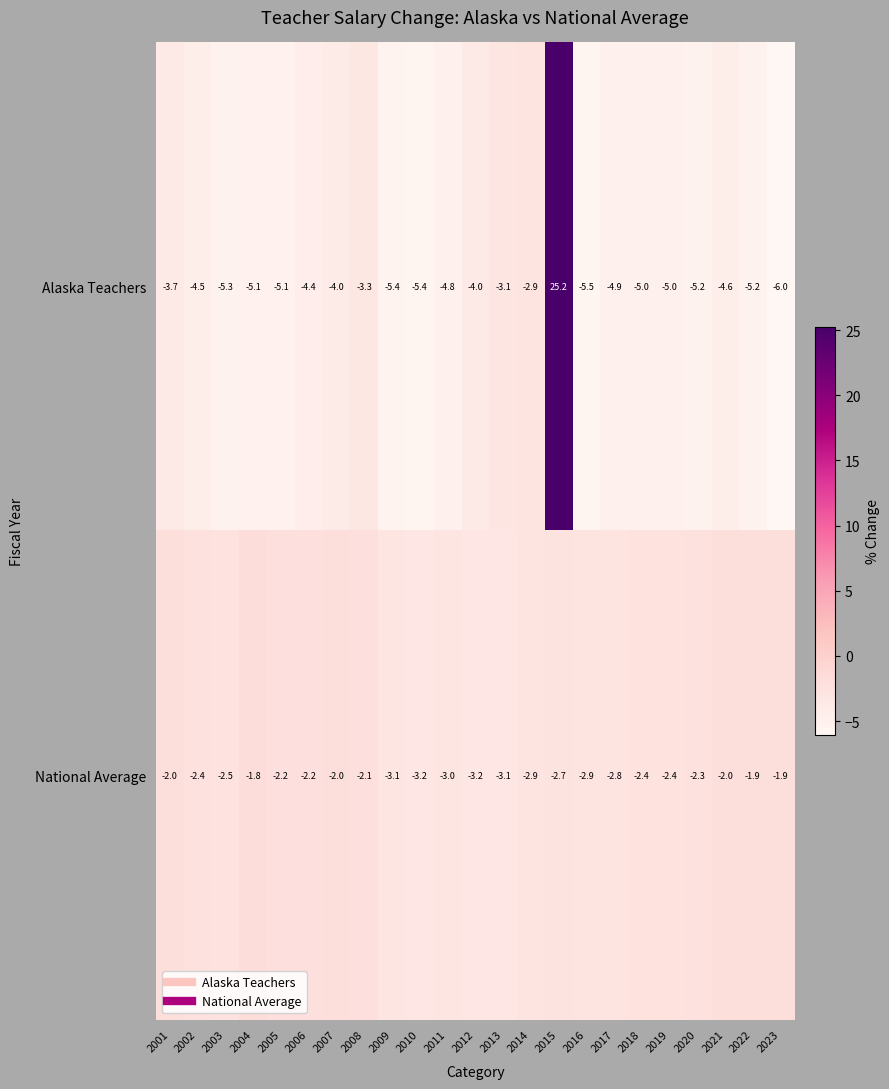

What is the spread (max minus min) of values at 2021?

2.6